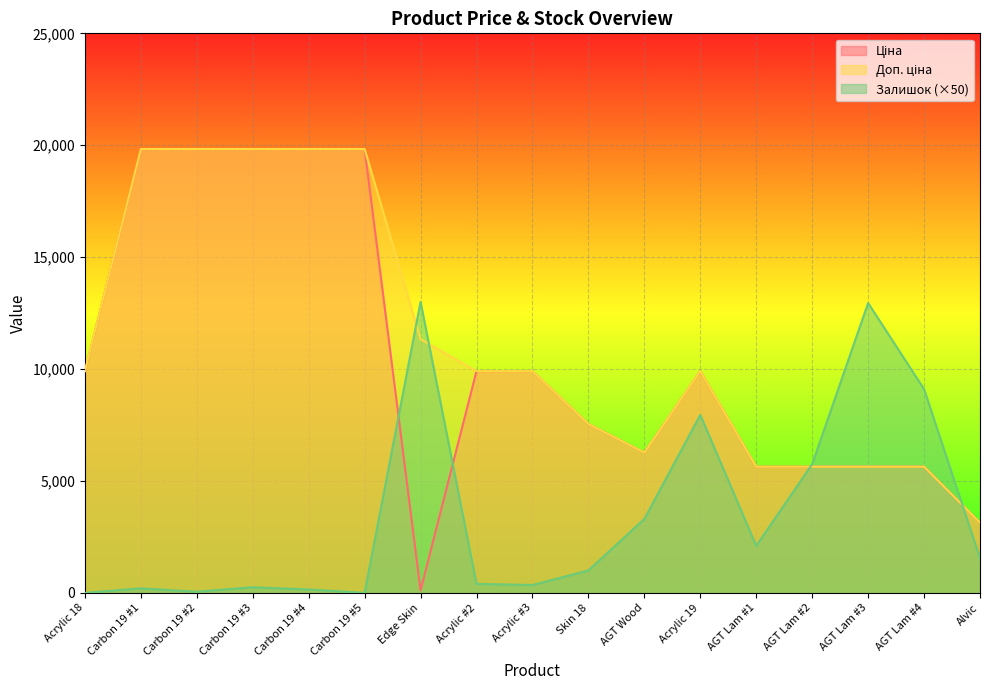

What is the label of the 12th point from the left?

Acrylic 19